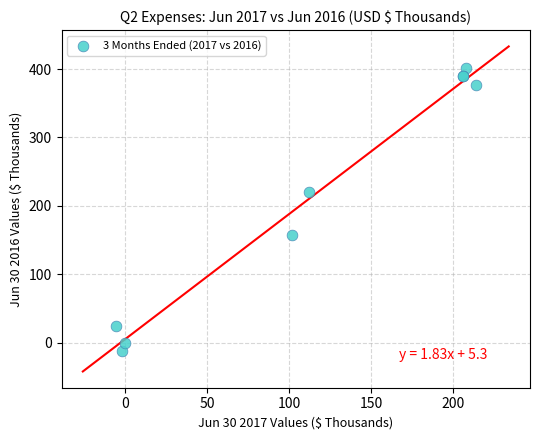

What Y value in the scatter plot is closest to 195?

220